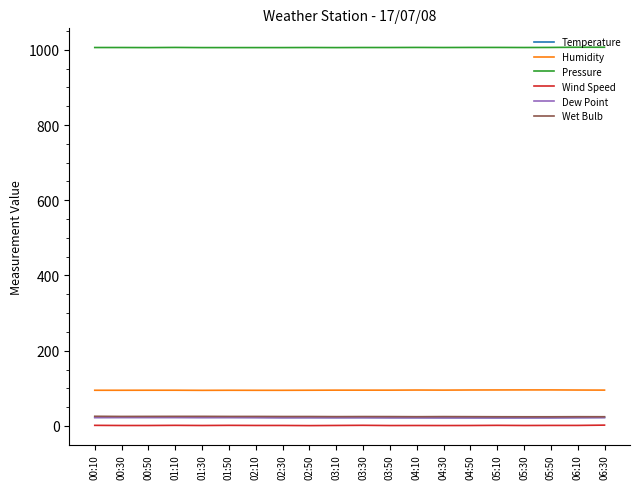

What are all the series names shown in the legend?

Temperature, Humidity, Pressure, Wind Speed, Dew Point, Wet Bulb